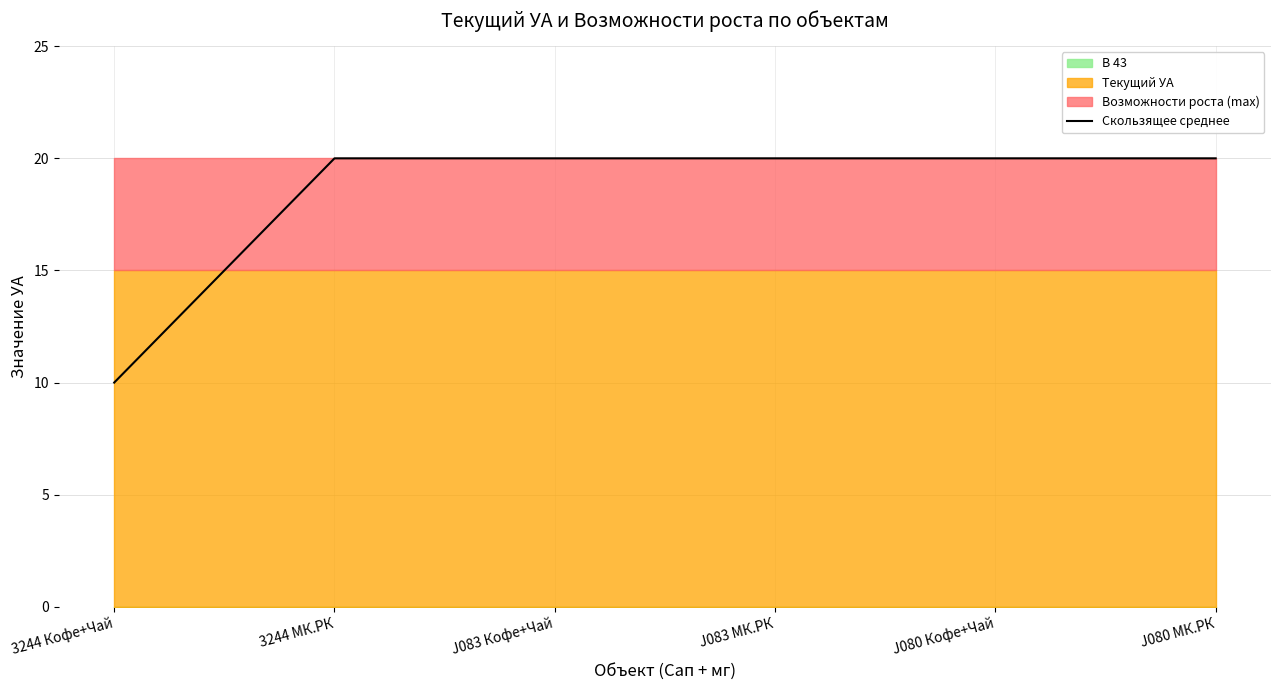

Is it true that the value at J080 МК.РК is 30?

False